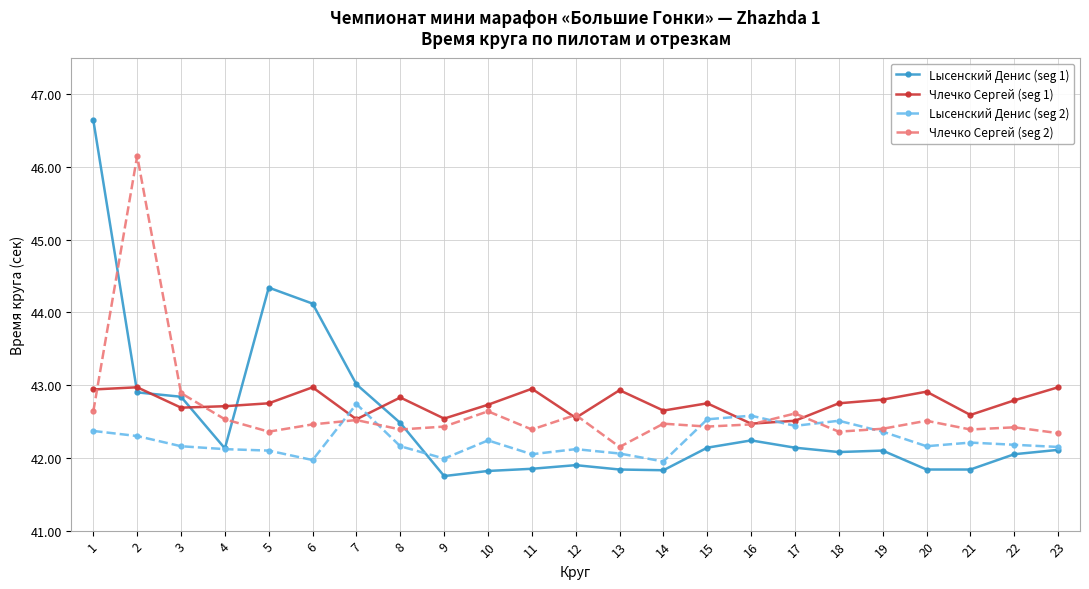

Read the Члечко Сергей (seg 2) value at 21.

42.4